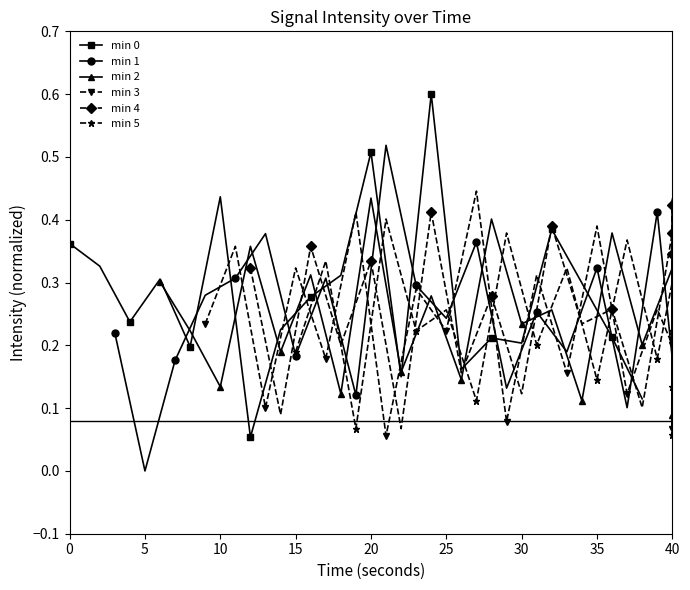

How many interior local valleys does the min 0 series have?

6